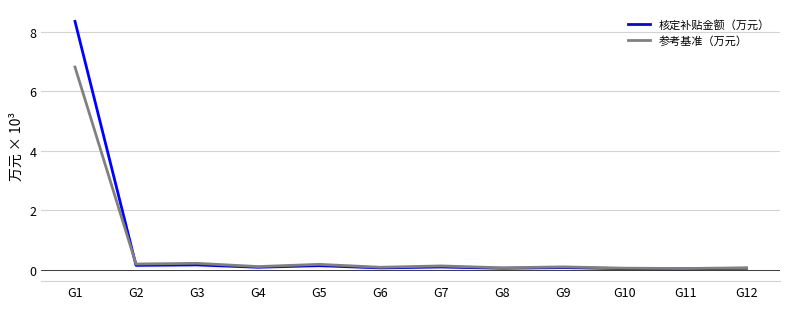

What are all the series names shown in the legend?

核定补贴金额（万元）, 参考基准（万元）